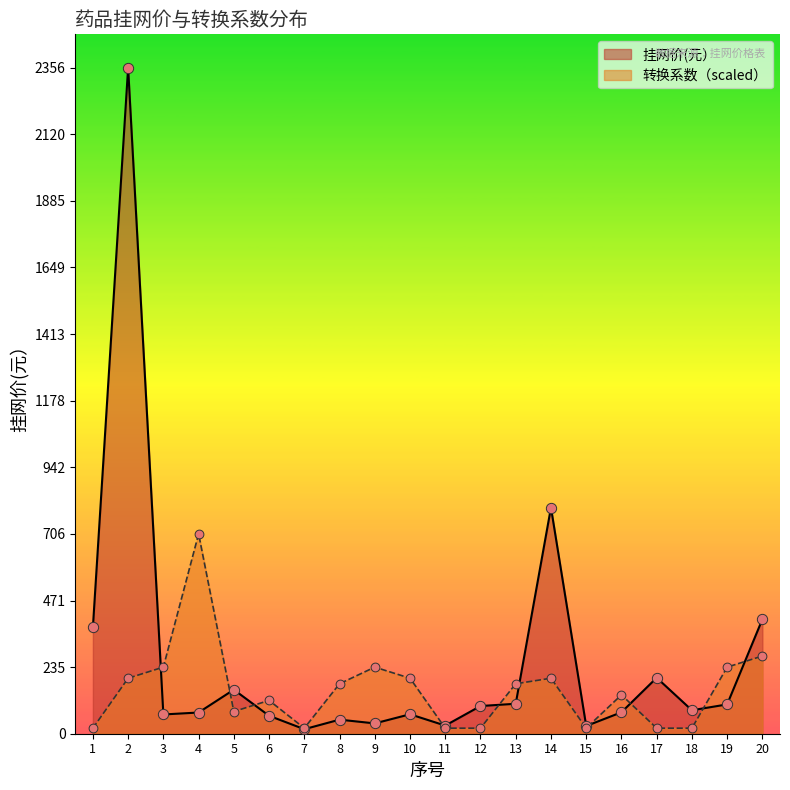

What is the total value across all series at 20?

679.9